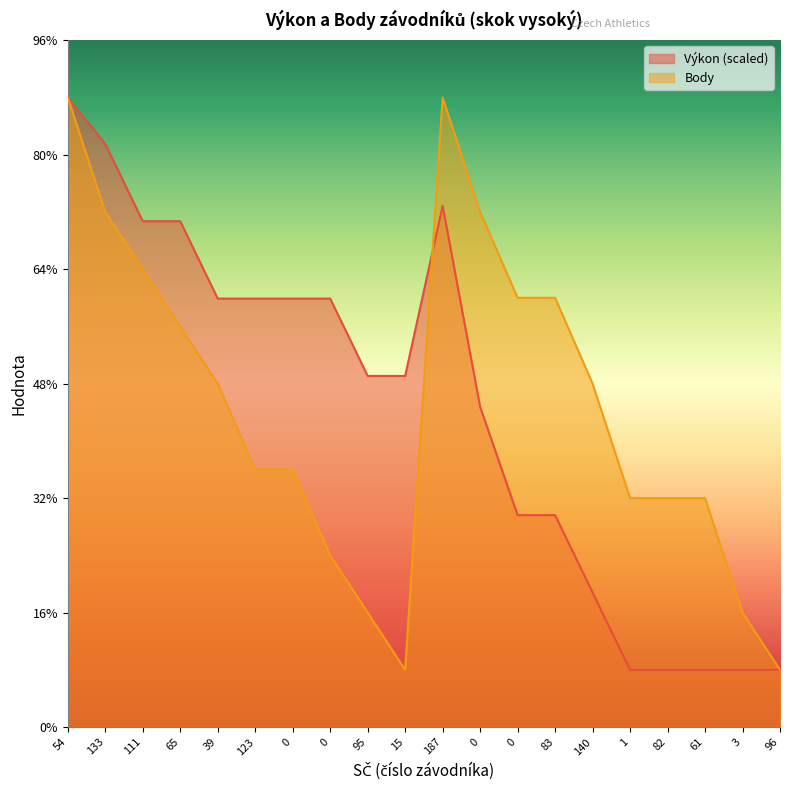

Reading left to right, extract all data points from this chart.

Výkon: 11.0	10.2	8.8	8.8	7.5	7.5	7.5	7.5	6.1	6.1	9.1	5.6	3.7	3.7	2.4	1.0	1.0	1.0	1.0	1.0
Body: 11.0	9.0	8.0	7.0	6.0	4.5	4.5	3.0	2.0	1.0	11.0	9.0	7.5	7.5	6.0	4.0	4.0	4.0	2.0	1.0